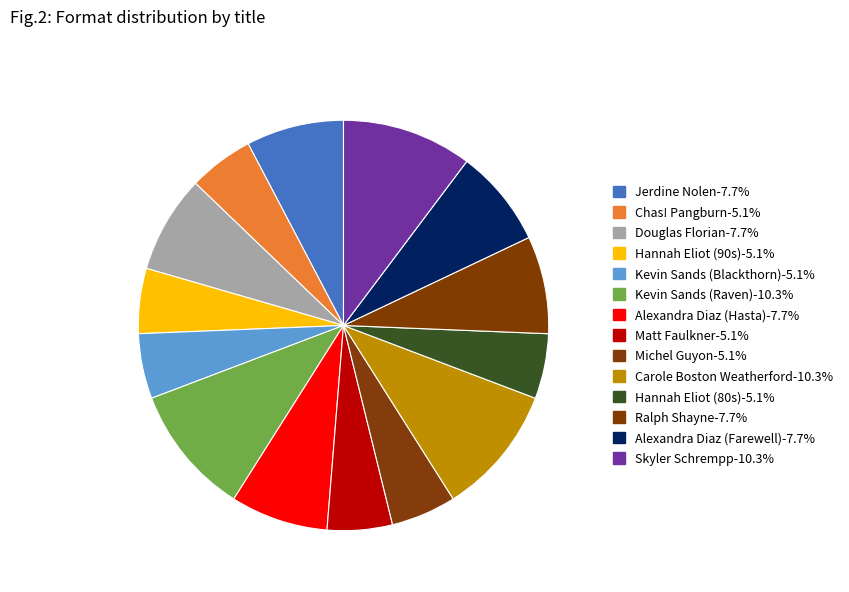

How many slices are in this pie chart?

14